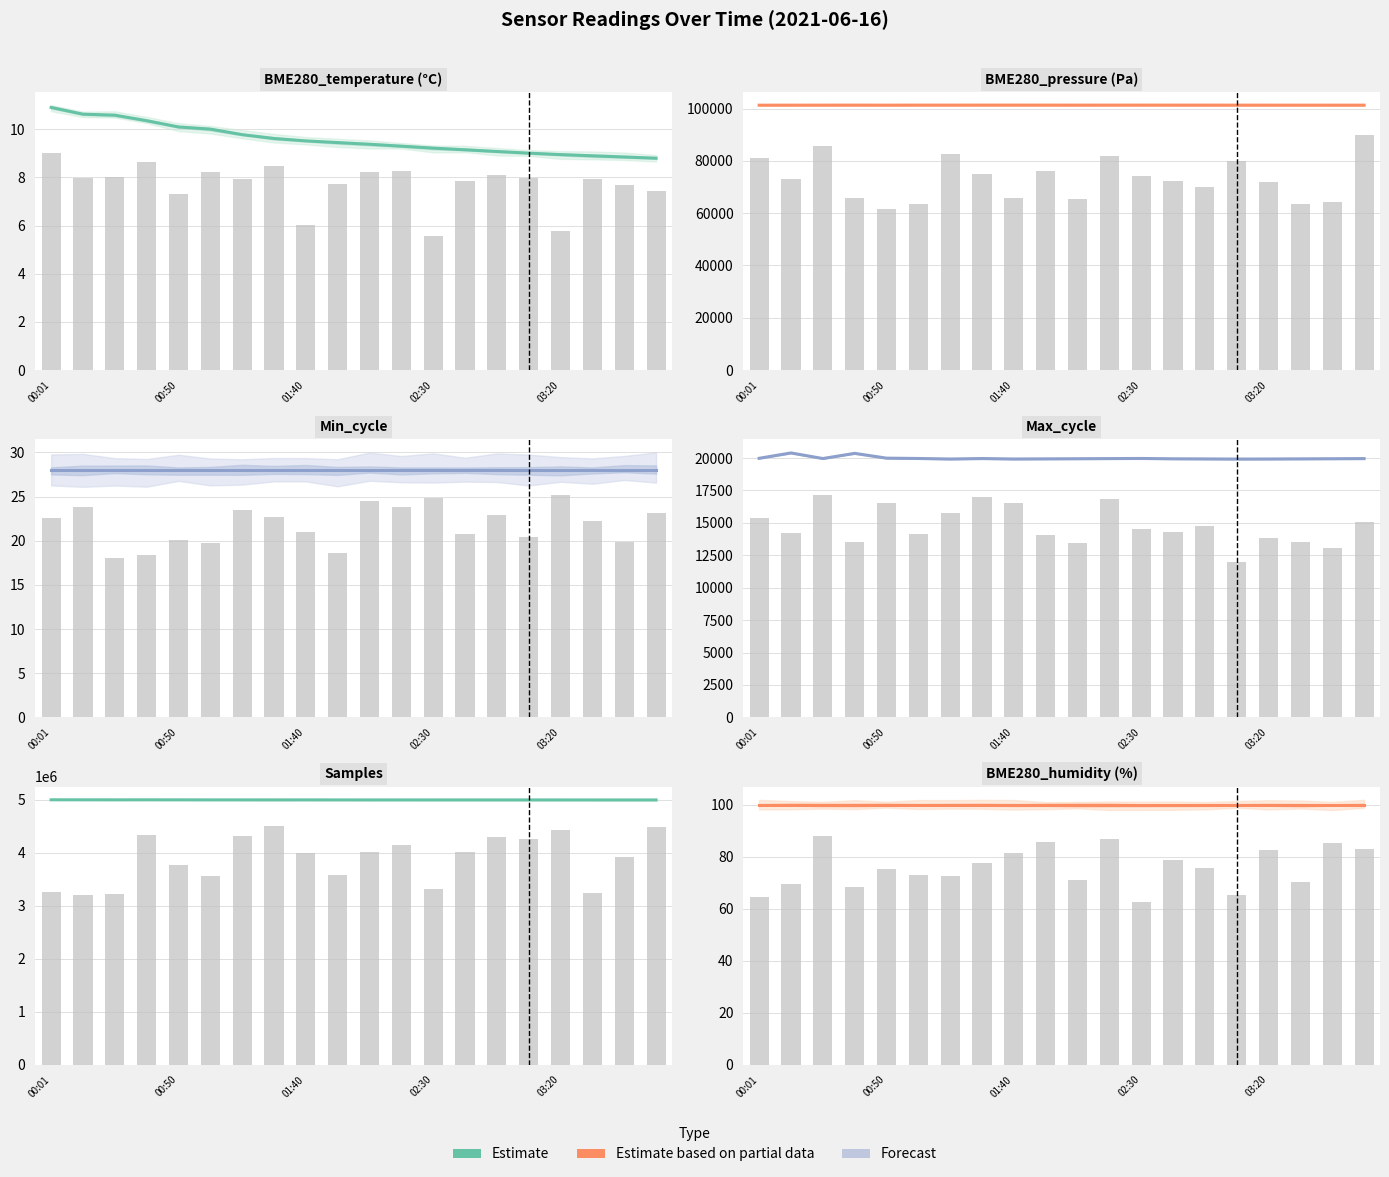

What is the difference between the highest and lowest values at 8?

18.6